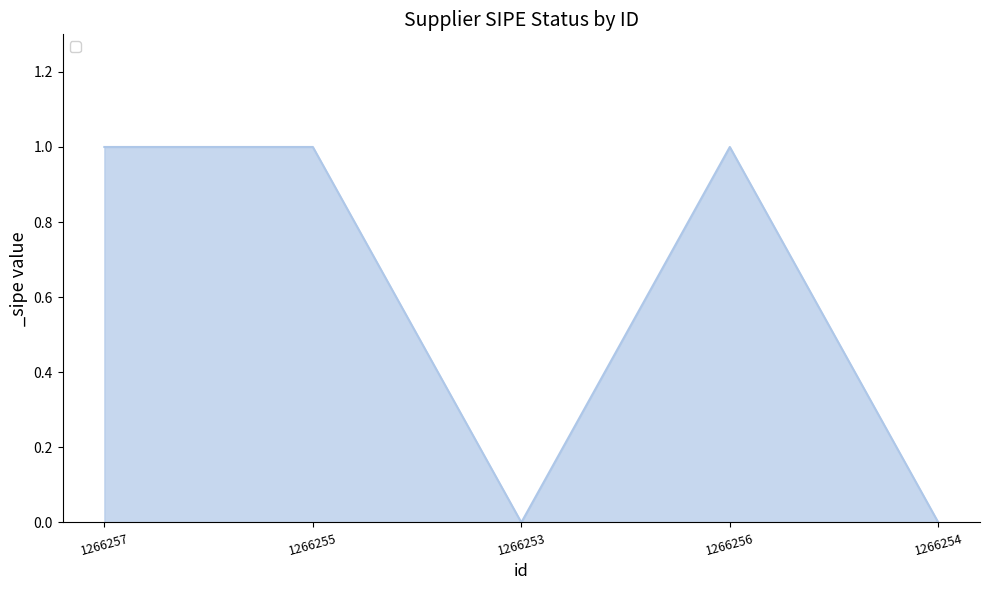

The value at 1266253 is 0. True or false?

True